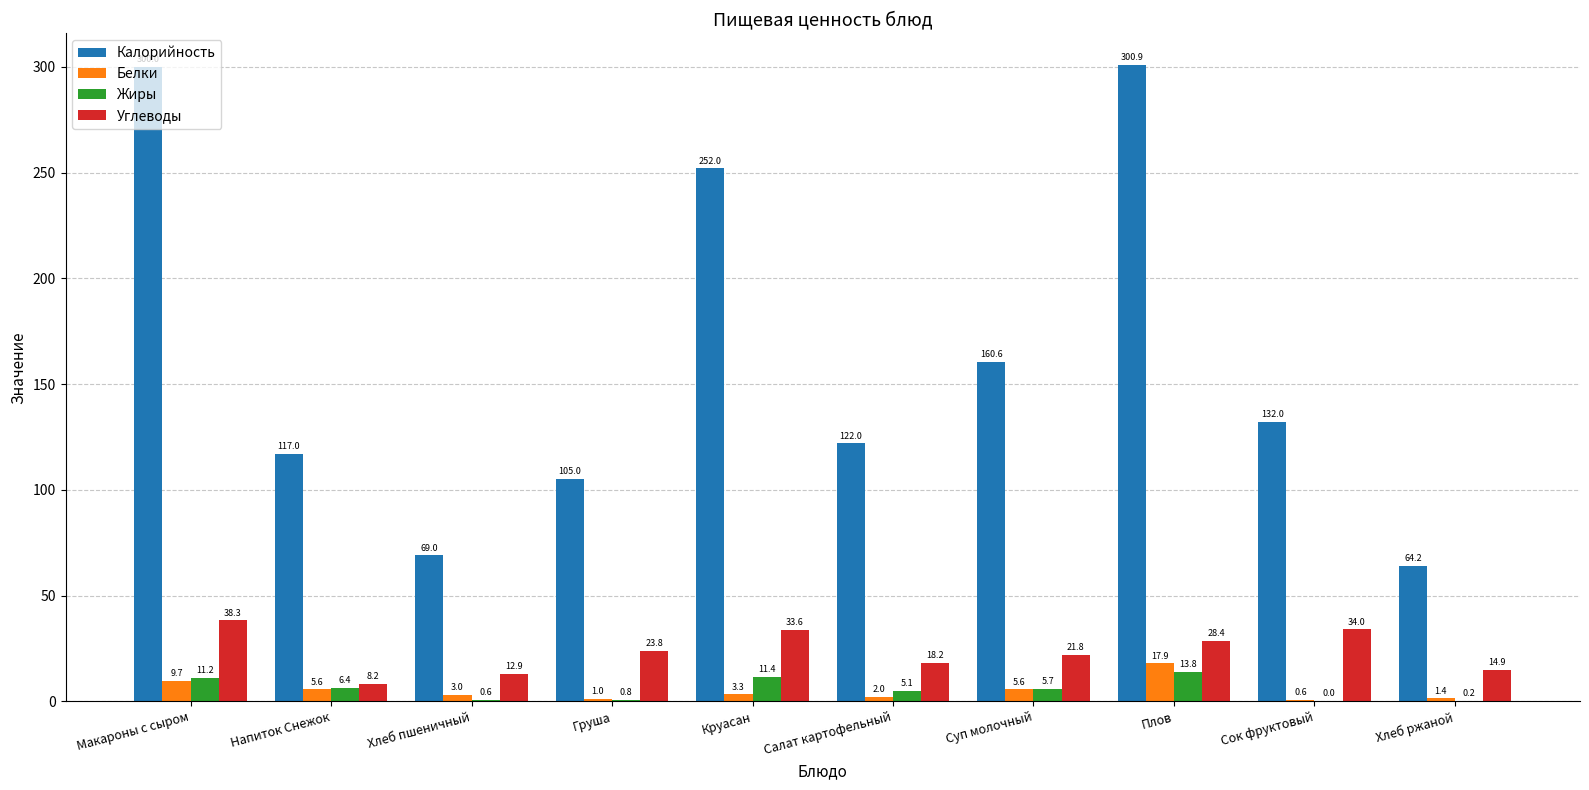

How many values in the Углеводы series exceed 23?

5